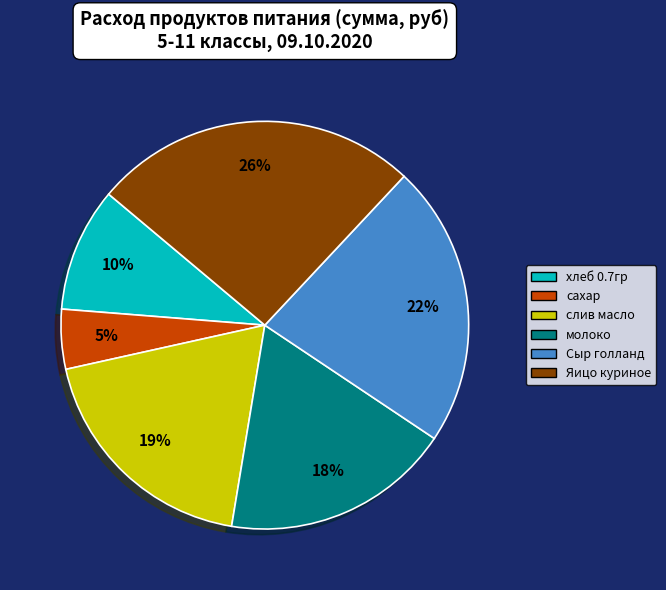

Is the sum of Яицо куриное and молоко greater than half?

No